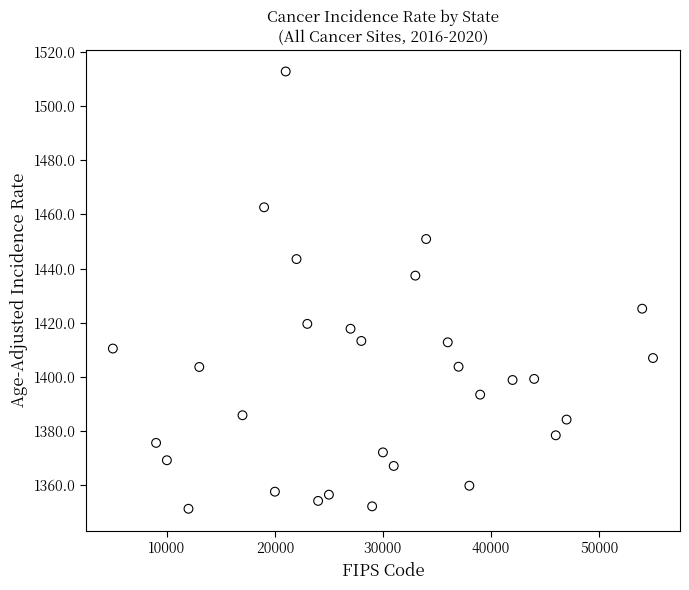

What is the range of X values (max minus min)?

50000.0